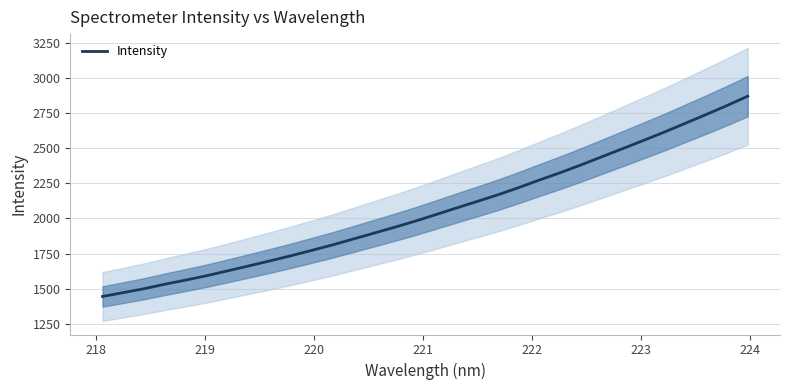

What is the minimum value for Intensity?

1444.8